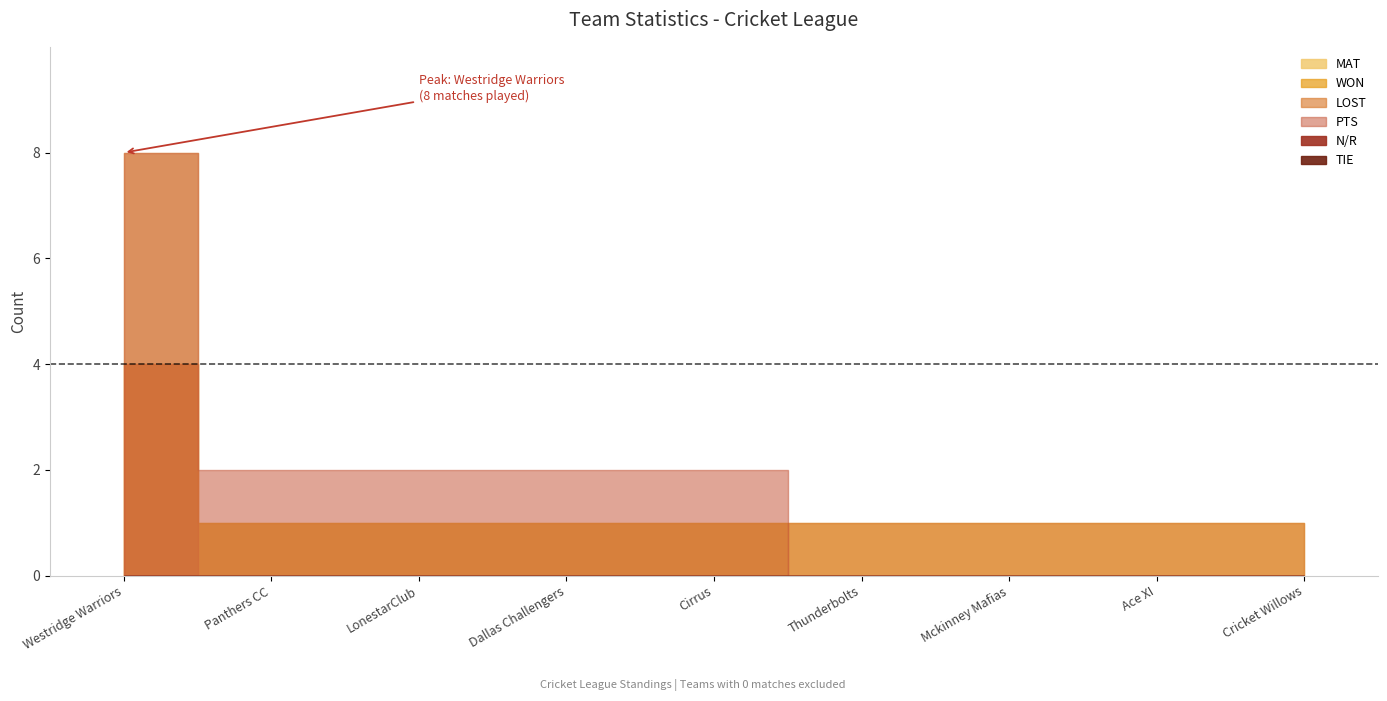

Reading left to right, extract all data points from this chart.

MAT: 8	1	1	1	1	1	1	1	1
WON: 4	1	1	1	1	0	0	0	0
LOST: 4	0	0	0	0	1	1	1	1
PTS: 8	2	2	2	2	0	0	0	0
N/R: 0	0	0	0	0	0	0	0	0
TIE: 0	0	0	0	0	0	0	0	0